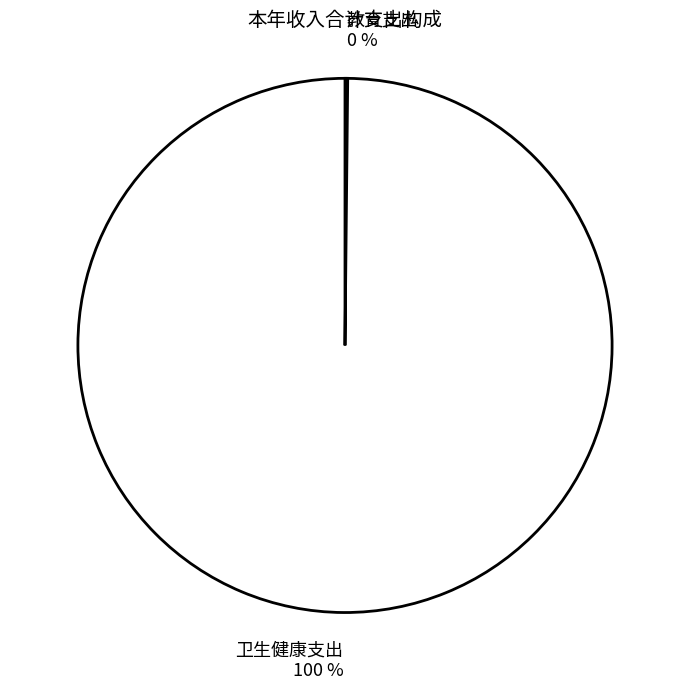

Does 卫生健康支出 100 % represent more than half of the total?

Yes